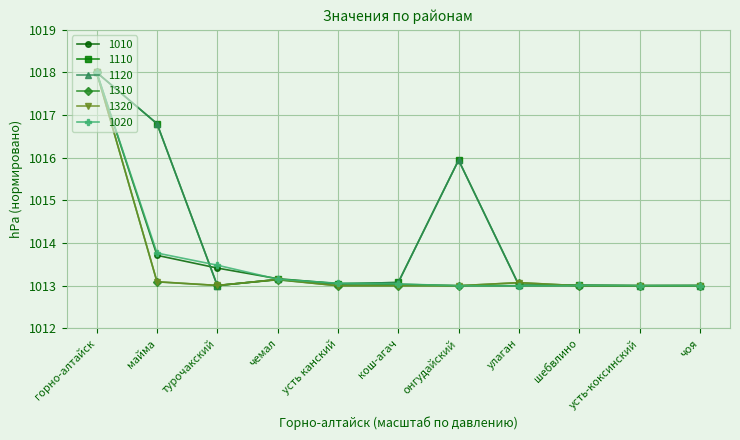

At which category is the sum across all series the highest?

горно-алтайск